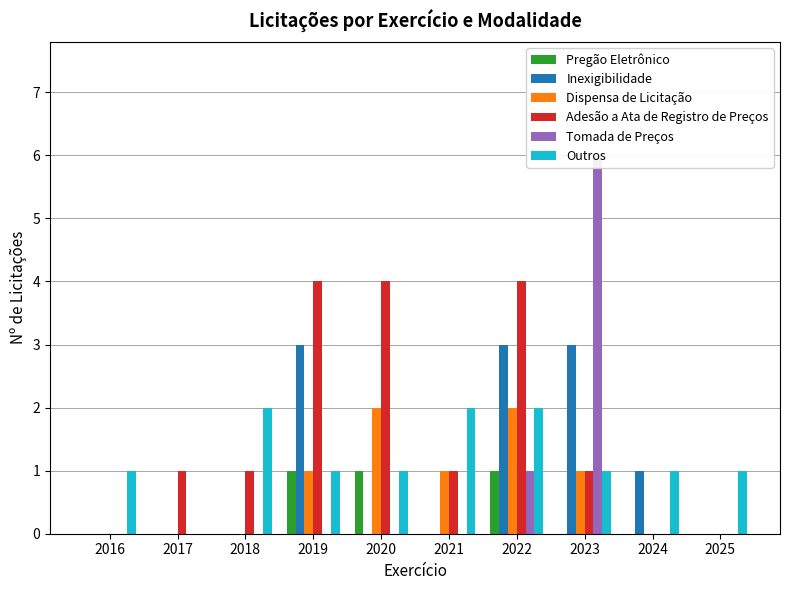

Which has a higher value, 2017 or 2023?

2017